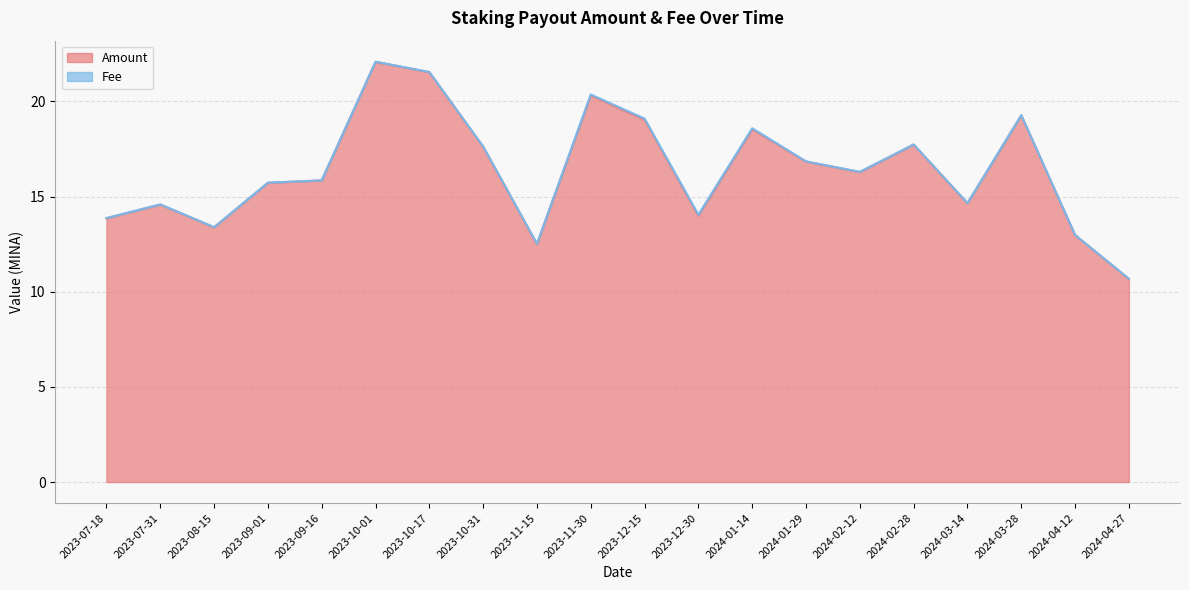

Reading right to left, extract all data points from this chart.

10.7	13.0	19.3	14.6	17.7	16.3	16.8	18.5	14.0	19.0	20.3	12.5	17.6	21.5	22.1	15.8	15.7	13.4	14.6	13.9